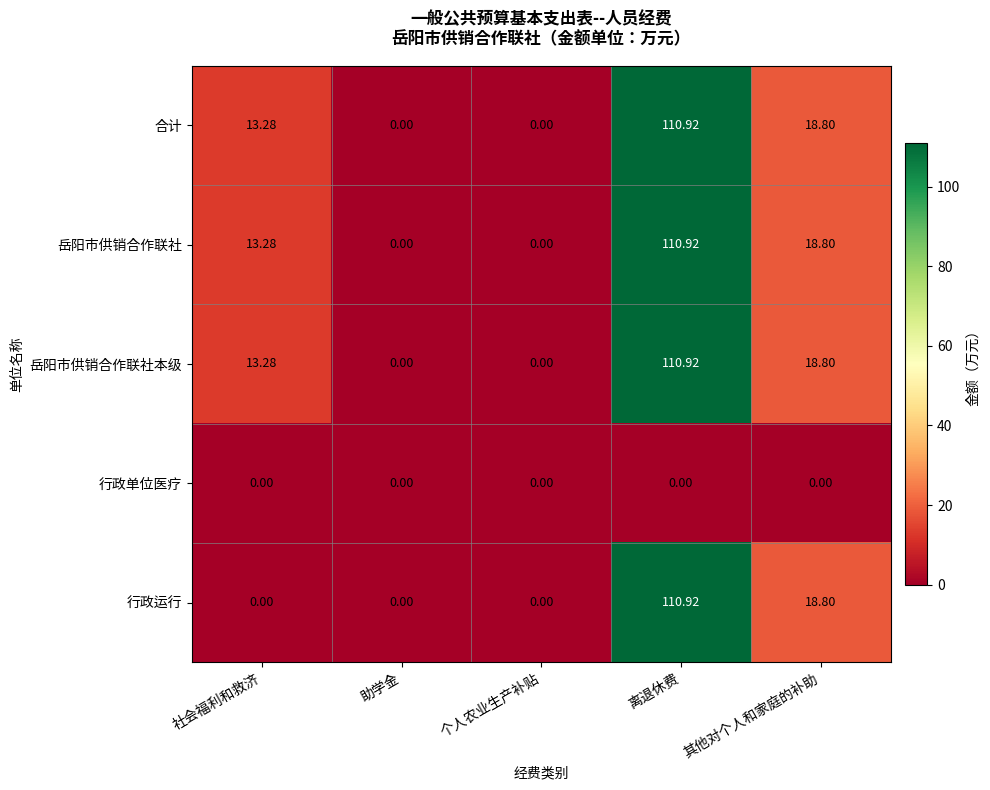

Where is 行政运行 nearest to the value 55?

其他对个人和家庭的补助